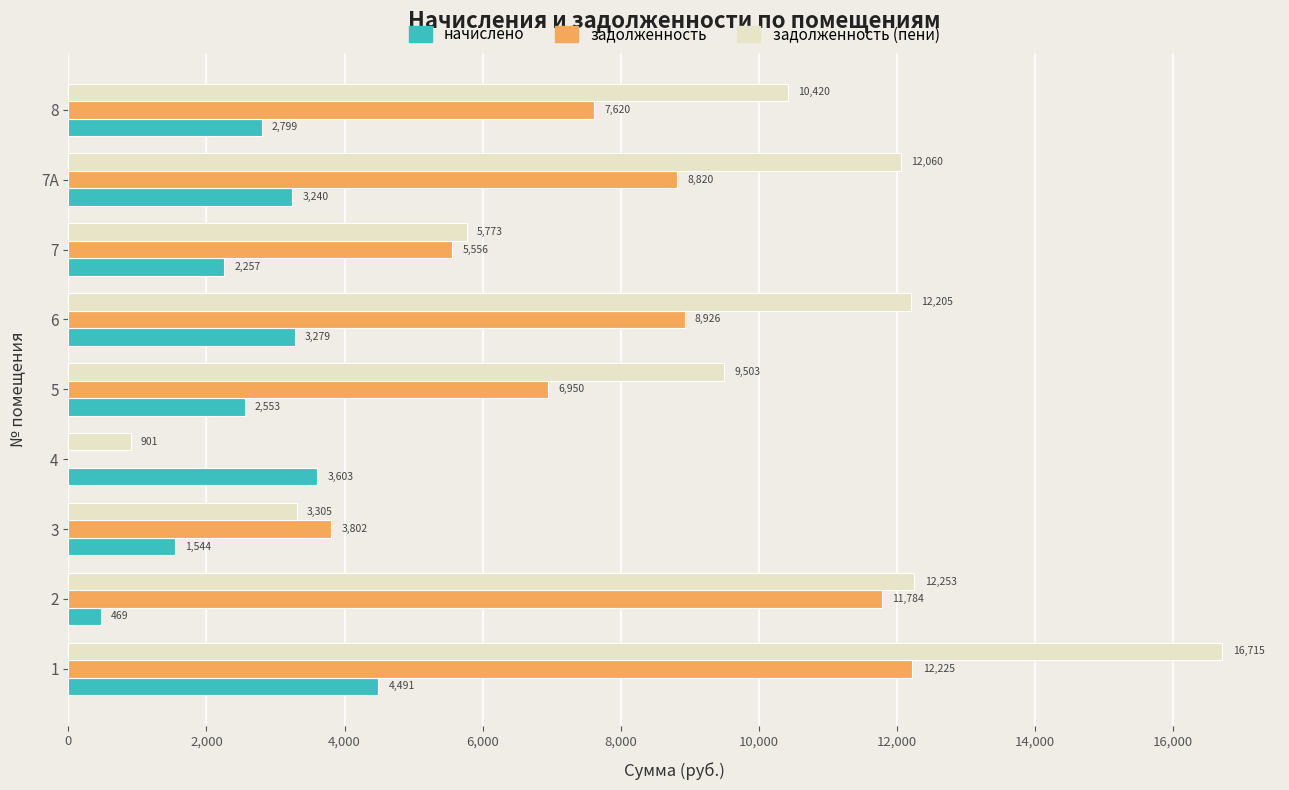

Between 2 and 4, which series saw the biggest shift?

задолженность